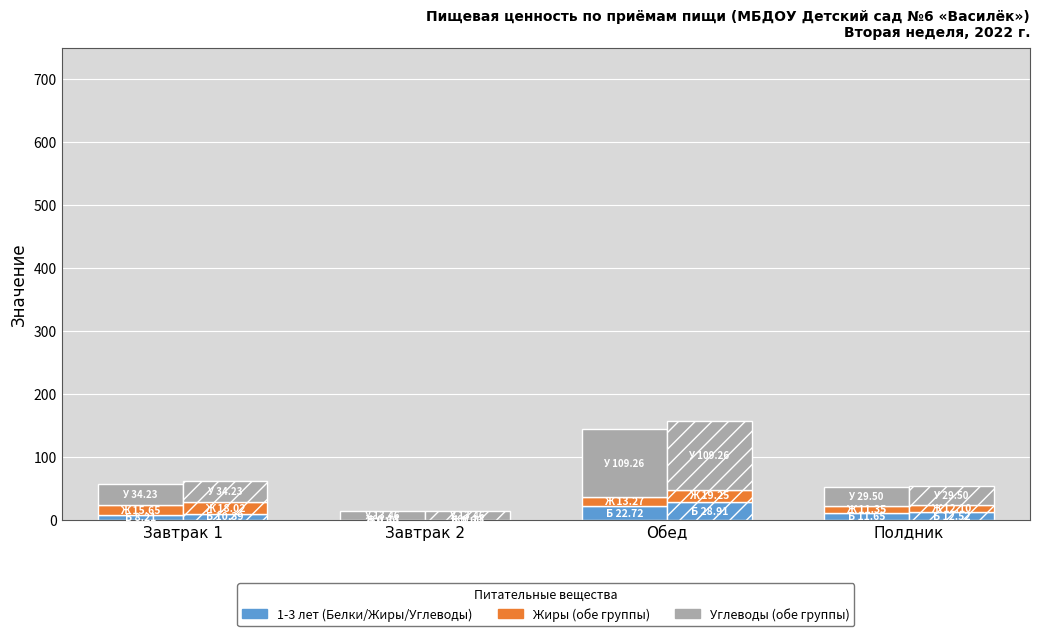

How many data points in У (1-3 лет) are less than 34?

2